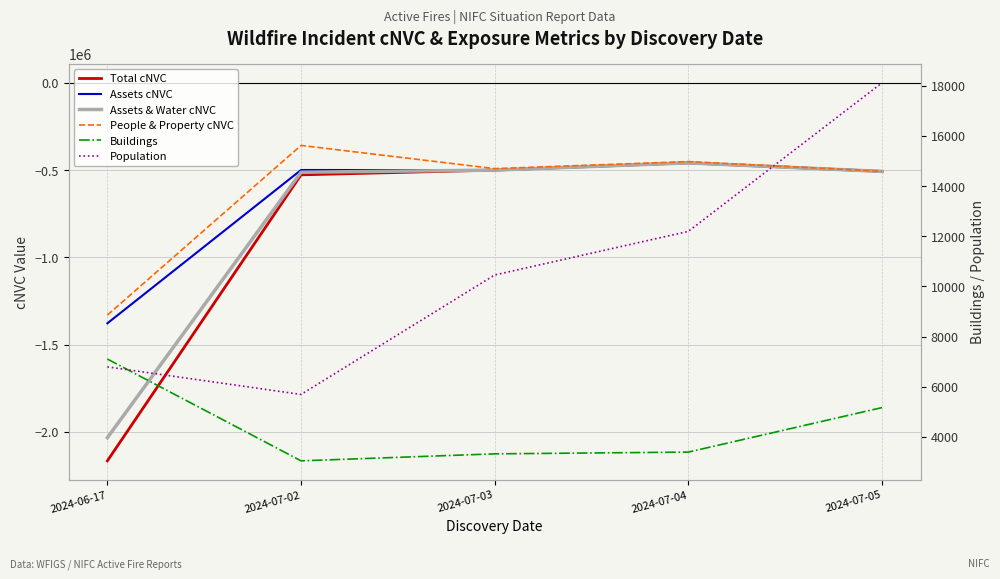

Reading left to right, transcribe all the data shown in this chart.

Total cNVC: 2024-06-17=-2165900	2024-07-02=-527097	2024-07-03=-499979	2024-07-04=-458516	2024-07-05=-507530
Assets cNVC: 2024-06-17=-1377729	2024-07-02=-499351	2024-07-03=-499973	2024-07-04=-458515	2024-07-05=-507530
Assets & Water cNVC: 2024-06-17=-2033351	2024-07-02=-512155	2024-07-03=-499973	2024-07-04=-458515	2024-07-05=-507530
People & Property cNVC: 2024-06-17=-1330671	2024-07-02=-358526	2024-07-03=-491520	2024-07-04=-451077	2024-07-05=-506968
Buildings: 2024-06-17=7102	2024-07-02=3042	2024-07-03=3321	2024-07-04=3391	2024-07-05=5166
Population: 2024-06-17=6791	2024-07-02=5691	2024-07-03=10456	2024-07-04=12195	2024-07-05=18120